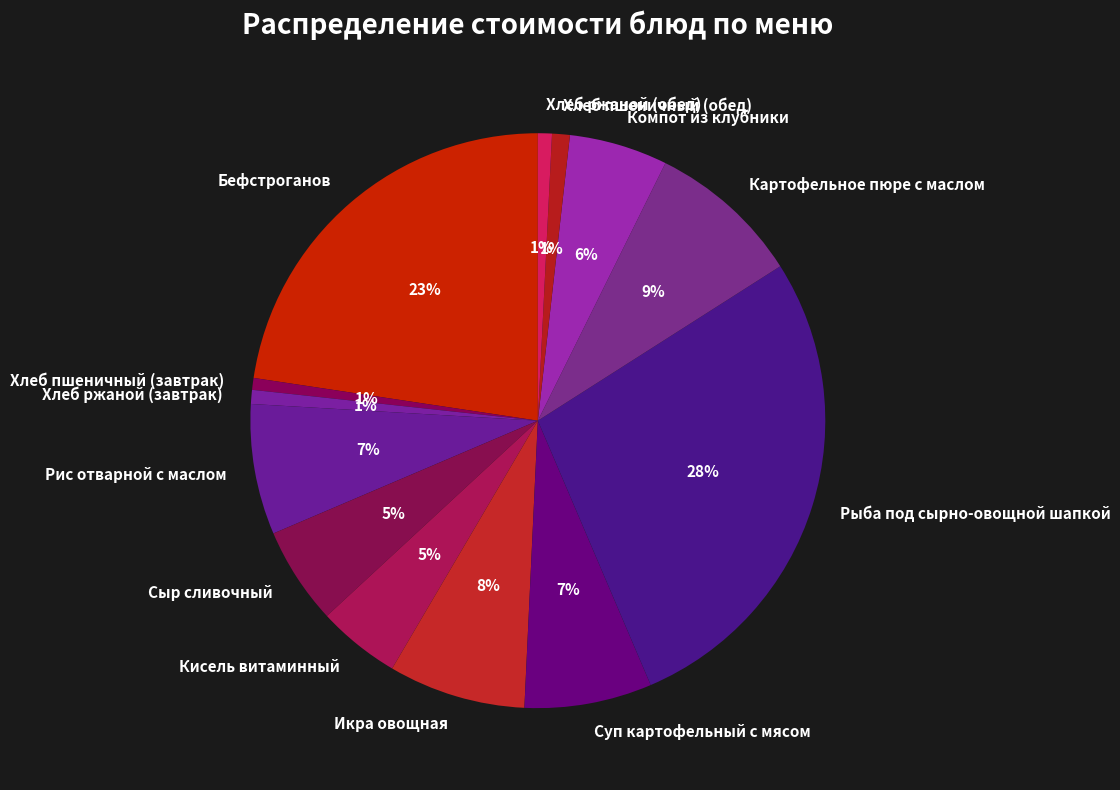

Which has a higher value, Хлеб пшеничный (завтрак) or Рыба под сырно-овощной шапкой?

Рыба под сырно-овощной шапкой